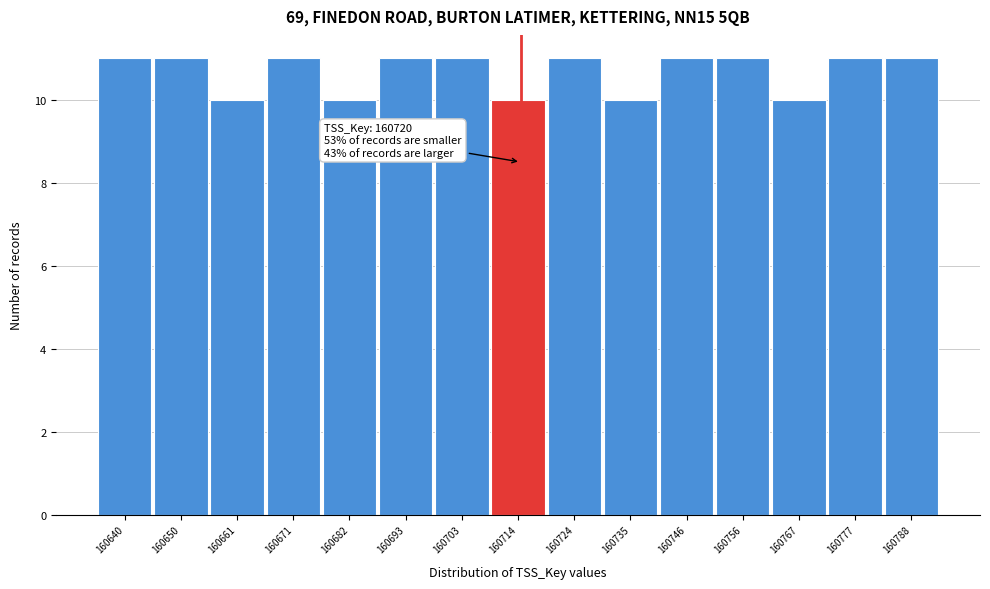

Reading right to left, extract all data points from this chart.

160788=11	160777=11	160767=10	160756=11	160746=11	160735=10	160724=11	160714=10	160703=11	160693=11	160682=10	160671=11	160661=10	160650=11	160640=11